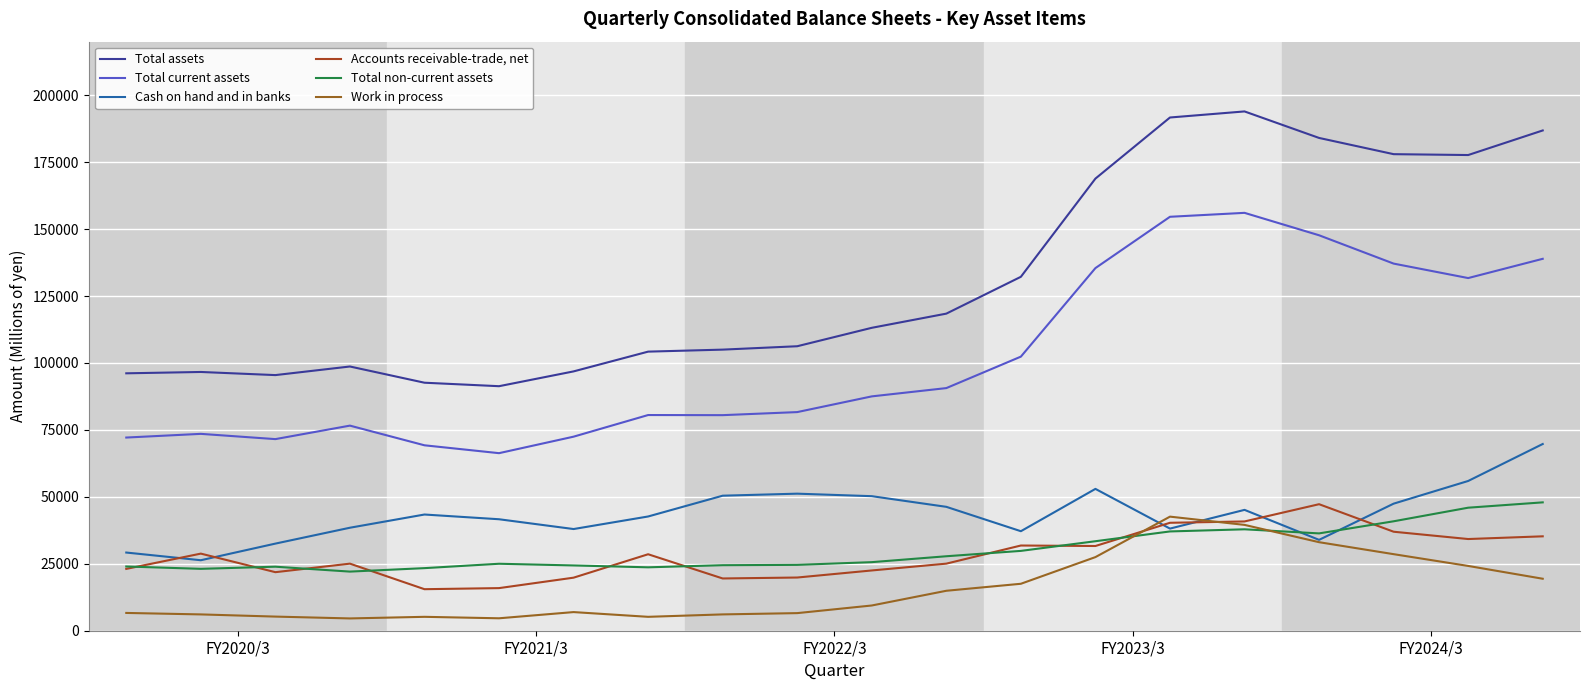

Is this an area chart (filled region under the line)?

No